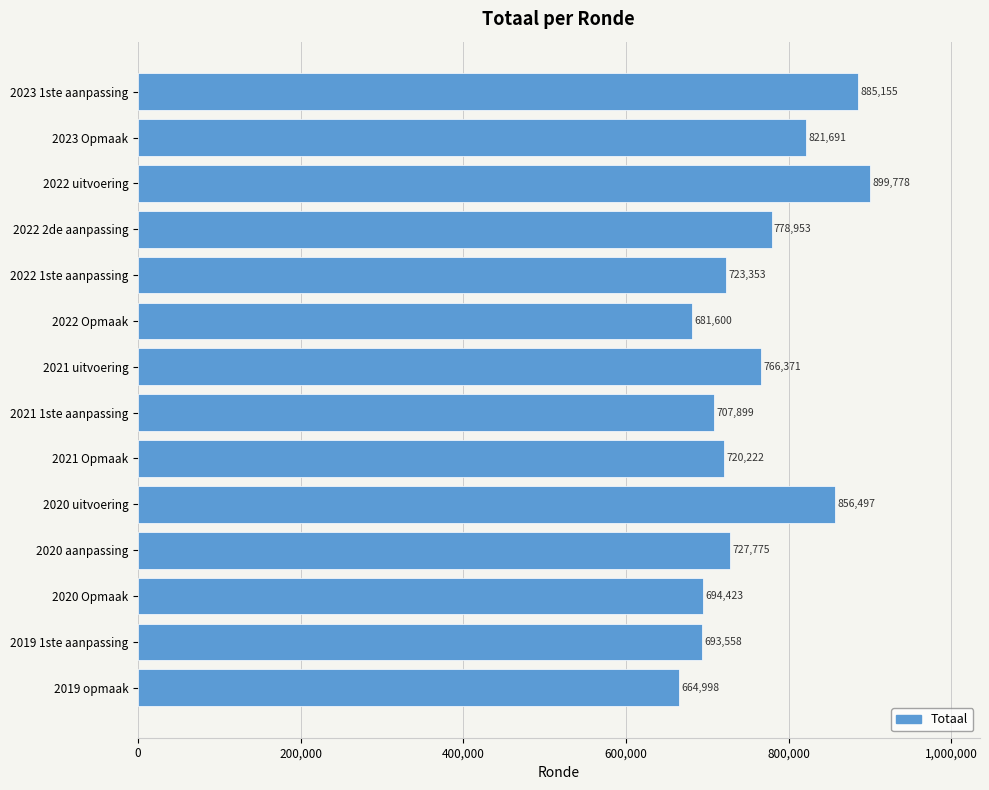

List the labels in order of value, smallest first.

2019 opmaak, 2022 Opmaak, 2019 1ste aanpassing, 2020 Opmaak, 2021 1ste aanpassing, 2021 Opmaak, 2022 1ste aanpassing, 2020 aanpassing, 2021 uitvoering, 2022 2de aanpassing, 2023 Opmaak, 2020 uitvoering, 2023 1ste aanpassing, 2022 uitvoering